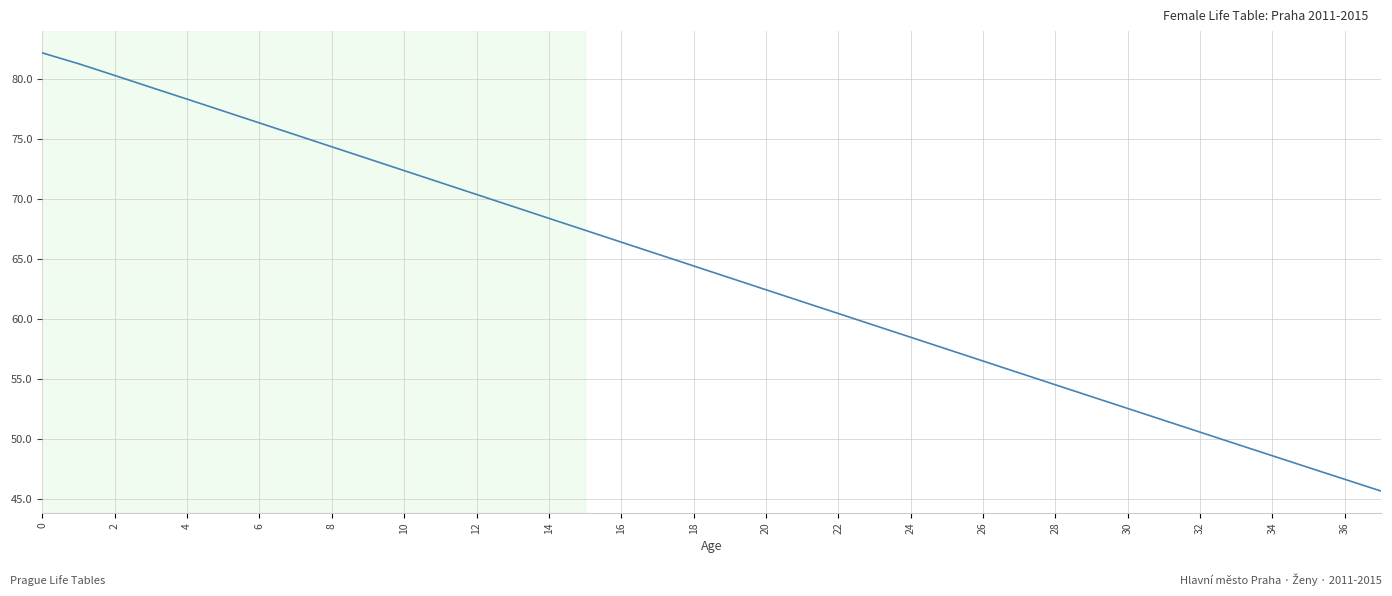

What is the minimum value shown in the chart?

45.7